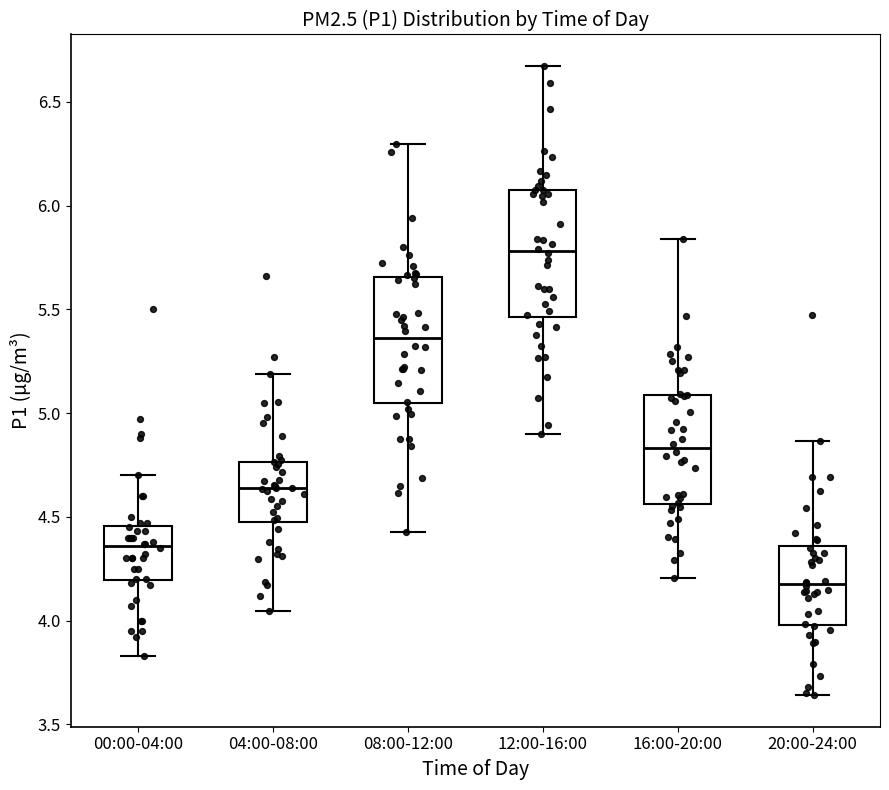

Reading left to right, read every box against the y-axis: the position of its median line, the range the box covers, and the ends of its whiskers. The values are not printed on the chart, so give them approximately, as read against the axis.

00:00-04:00: median 4.35, box 4.20 to 4.45, whiskers 3.85 to 4.70
04:00-08:00: median 4.65, box 4.45 to 4.75, whiskers 4.05 to 5.20
08:00-12:00: median 5.35, box 5.05 to 5.65, whiskers 4.45 to 6.30
12:00-16:00: median 5.80, box 5.45 to 6.10, whiskers 4.90 to 6.65
16:00-20:00: median 4.85, box 4.55 to 5.10, whiskers 4.20 to 5.85
20:00-24:00: median 4.20, box 4.00 to 4.35, whiskers 3.65 to 4.85